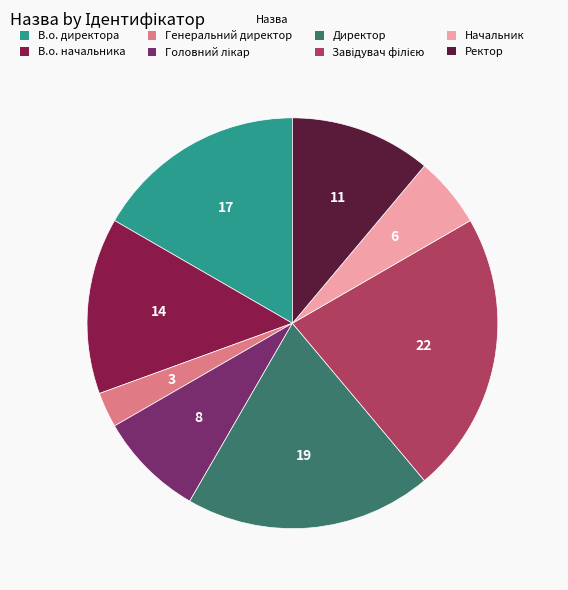

Is there a majority slice in this chart?

No